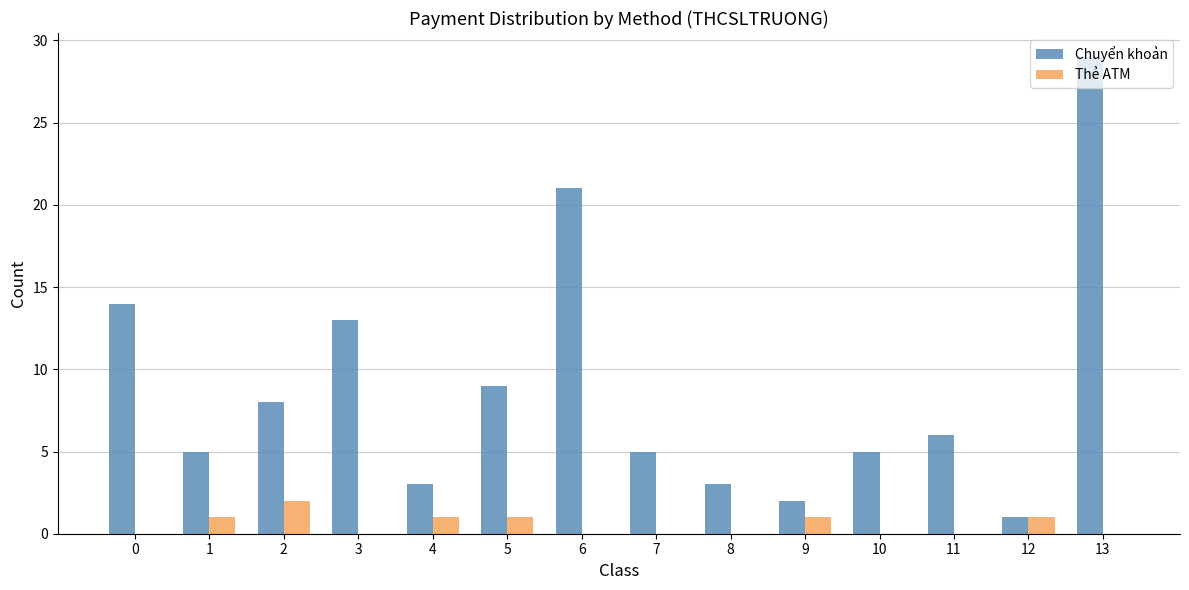

At which label does Thẻ ATM reach its peak?

2